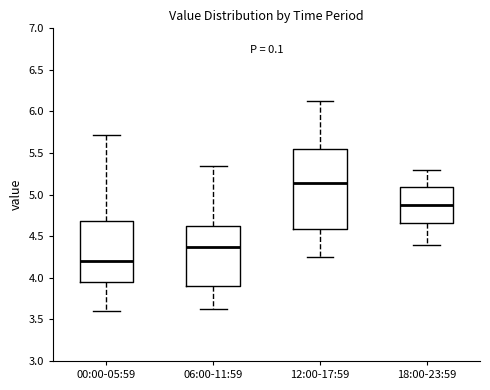

Where is the upper edge of the box for 18:00-23:59 on the y-axis? The values are not printed on the chart, so give them approximately, as read against the axis.

5.10